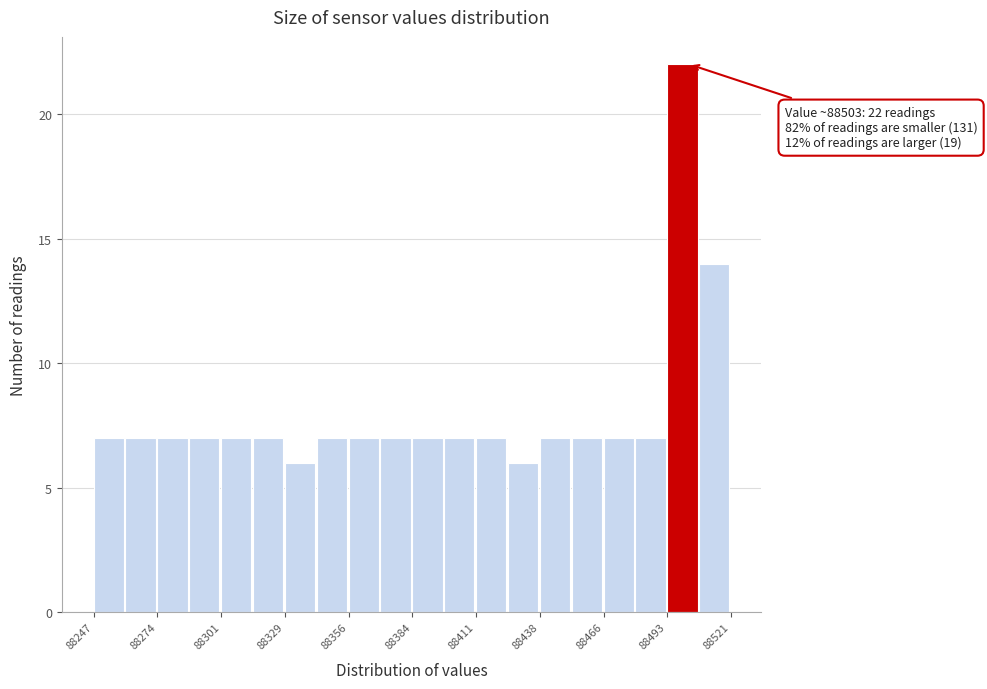

Around what value on the x-axis is the tallest bar? Give the approximate position of its centre, as read against the axis.

88500